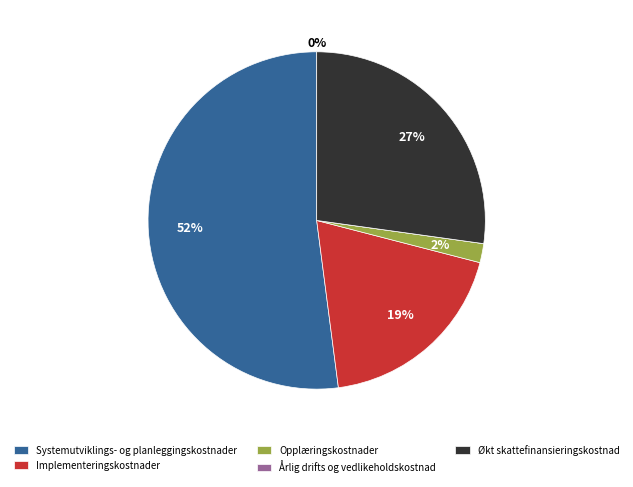

Is it true that Årlig drifts og vedlikeholdskostnad is 1% of the pie?

False